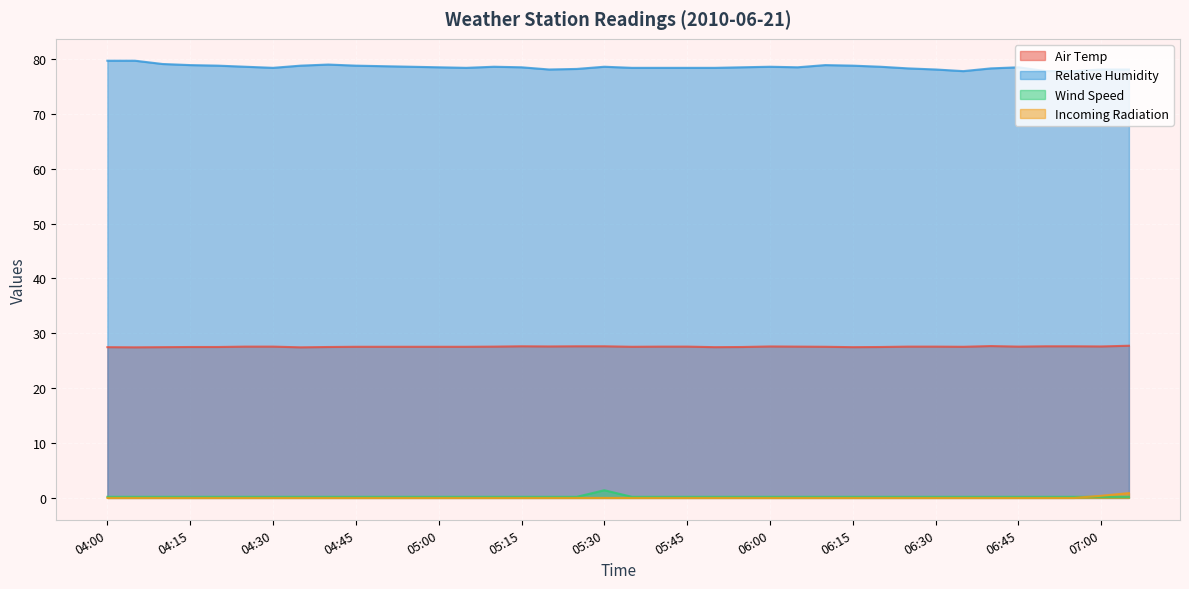

At which category does Relative Humidity reach its first local peak?

04:40